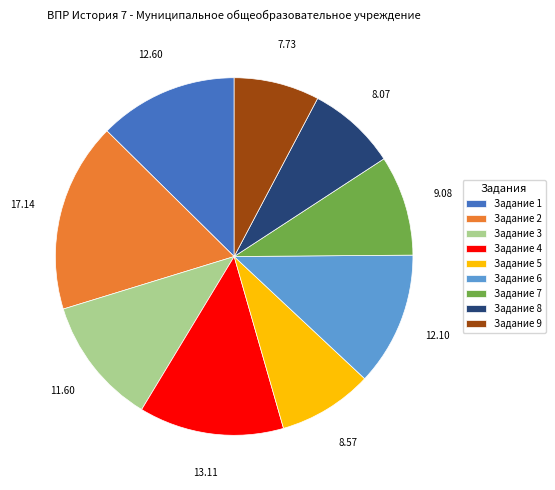

Does any single category account for the majority?

No